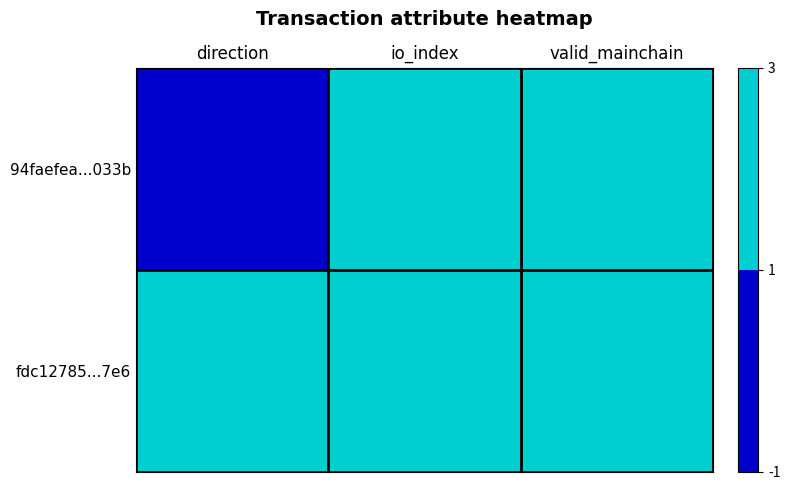

Reading left to right, transcribe all the data shown in this chart.

94faefea...033b: direction=-1	io_index=3	valid_mainchain=1
fdc12785...7e6: direction=1	io_index=1	valid_mainchain=1